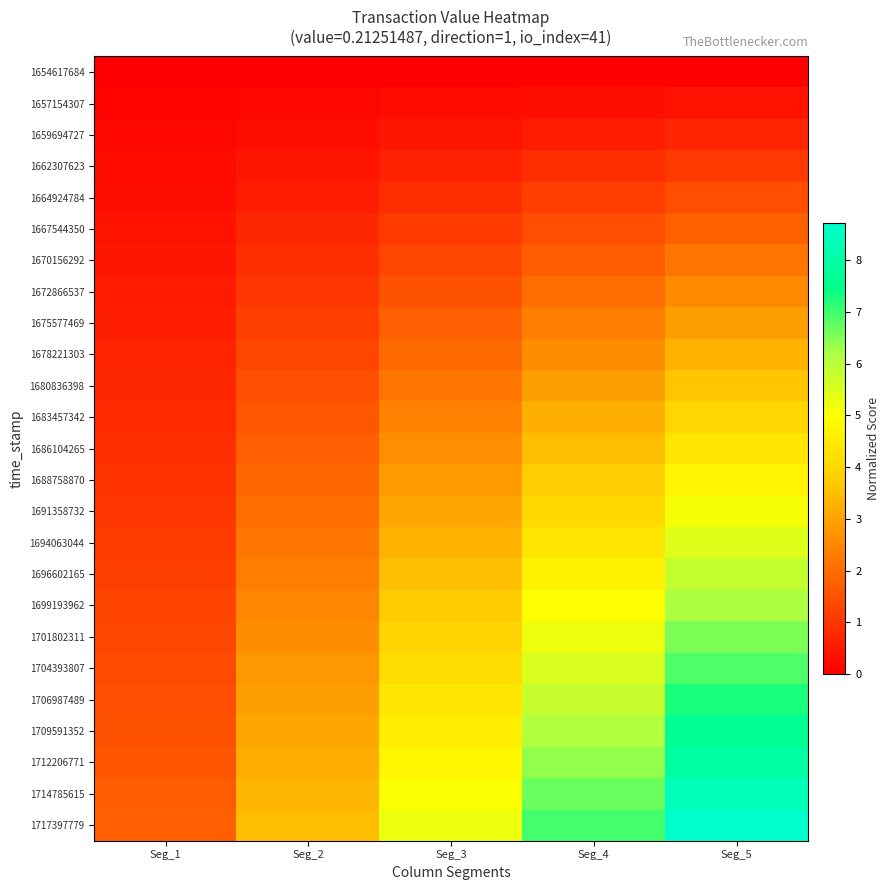

Reading left to right, extract all data points from this chart.

1654617684: Seg_1=0.0	Seg_2=0.0	Seg_3=0.0	Seg_4=0.0	Seg_5=0.0
1657154307: Seg_1=0.1	Seg_2=0.1	Seg_3=0.2	Seg_4=0.3	Seg_5=0.4
1659694727: Seg_1=0.1	Seg_2=0.3	Seg_3=0.4	Seg_4=0.6	Seg_5=0.7
1662307623: Seg_1=0.2	Seg_2=0.4	Seg_3=0.6	Seg_4=0.9	Seg_5=1.1
1664924784: Seg_1=0.3	Seg_2=0.6	Seg_3=0.9	Seg_4=1.1	Seg_5=1.4
1667544350: Seg_1=0.4	Seg_2=0.7	Seg_3=1.1	Seg_4=1.4	Seg_5=1.8
1670156292: Seg_1=0.4	Seg_2=0.9	Seg_3=1.3	Seg_4=1.7	Seg_5=2.2
1672866537: Seg_1=0.5	Seg_2=1.0	Seg_3=1.5	Seg_4=2.0	Seg_5=2.5
1675577469: Seg_1=0.6	Seg_2=1.2	Seg_3=1.7	Seg_4=2.3	Seg_5=2.9
1678221303: Seg_1=0.7	Seg_2=1.3	Seg_3=2.0	Seg_4=2.6	Seg_5=3.3
1680836398: Seg_1=0.7	Seg_2=1.5	Seg_3=2.2	Seg_4=2.9	Seg_5=3.6
1683457342: Seg_1=0.8	Seg_2=1.6	Seg_3=2.4	Seg_4=3.2	Seg_5=4.0
1686104265: Seg_1=0.9	Seg_2=1.7	Seg_3=2.6	Seg_4=3.5	Seg_5=4.4
1688758870: Seg_1=0.9	Seg_2=1.9	Seg_3=2.8	Seg_4=3.8	Seg_5=4.7
1691358732: Seg_1=1.0	Seg_2=2.0	Seg_3=3.1	Seg_4=4.1	Seg_5=5.1
1694063044: Seg_1=1.1	Seg_2=2.2	Seg_3=3.3	Seg_4=4.4	Seg_5=5.5
1696602165: Seg_1=1.2	Seg_2=2.3	Seg_3=3.5	Seg_4=4.7	Seg_5=5.8
1699193962: Seg_1=1.2	Seg_2=2.5	Seg_3=3.7	Seg_4=4.9	Seg_5=6.2
1701802311: Seg_1=1.3	Seg_2=2.6	Seg_3=3.9	Seg_4=5.2	Seg_5=6.5
1704393807: Seg_1=1.4	Seg_2=2.8	Seg_3=4.1	Seg_4=5.5	Seg_5=6.9
1706987489: Seg_1=1.5	Seg_2=2.9	Seg_3=4.4	Seg_4=5.8	Seg_5=7.3
1709591352: Seg_1=1.5	Seg_2=3.1	Seg_3=4.6	Seg_4=6.1	Seg_5=7.6
1712206771: Seg_1=1.6	Seg_2=3.2	Seg_3=4.8	Seg_4=6.4	Seg_5=8.0
1714785615: Seg_1=1.7	Seg_2=3.3	Seg_3=5.0	Seg_4=6.7	Seg_5=8.4
1717397779: Seg_1=1.7	Seg_2=3.5	Seg_3=5.2	Seg_4=7.0	Seg_5=8.7